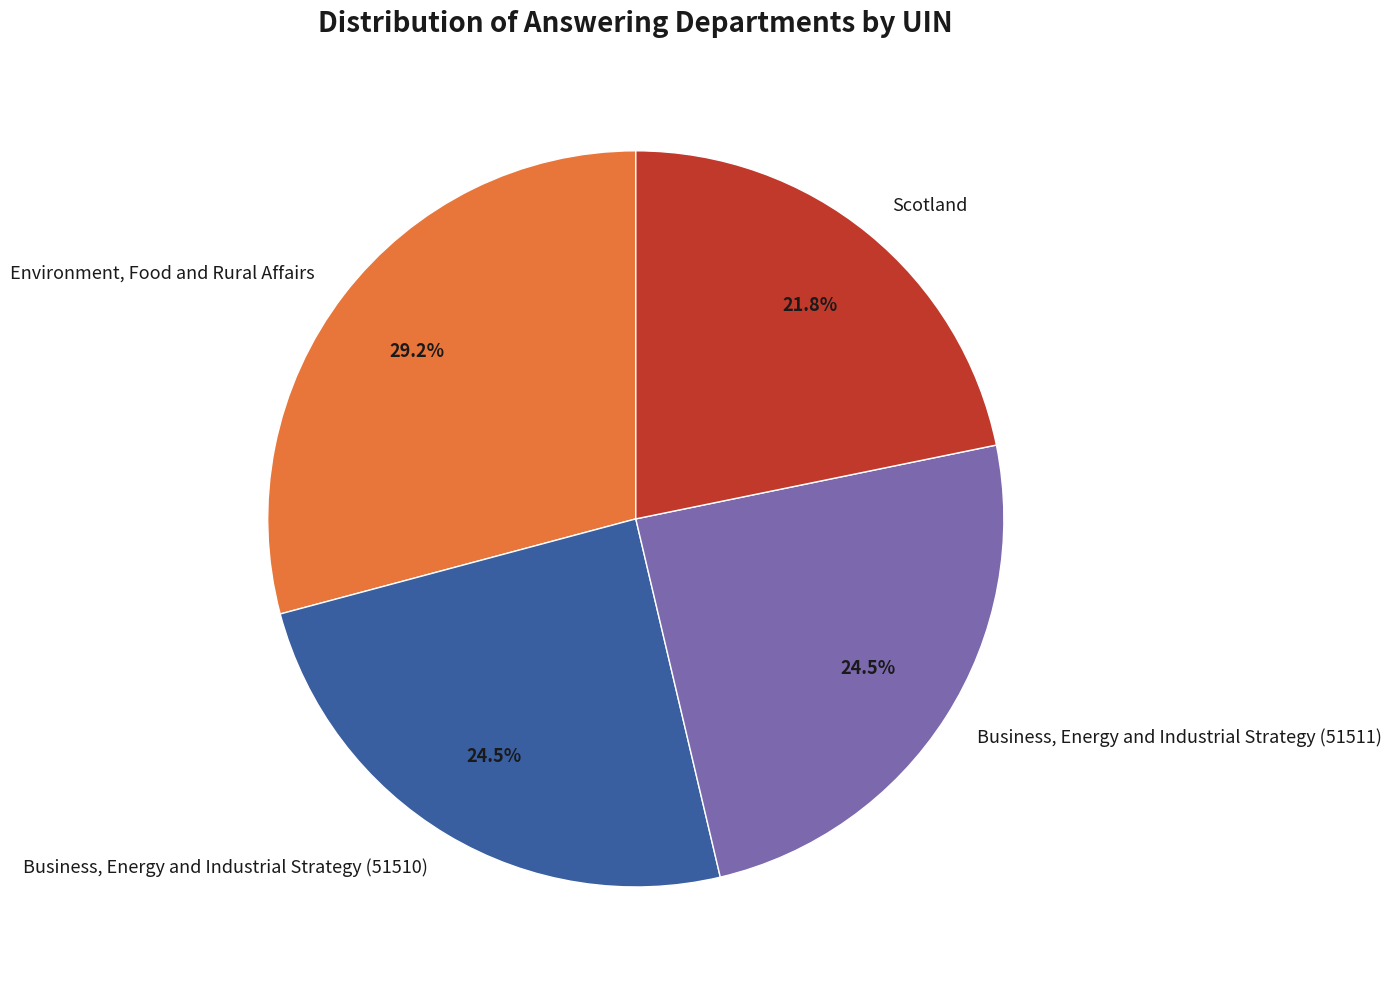

What is the largest slice in the pie chart?

Environment, Food and Rural Affairs